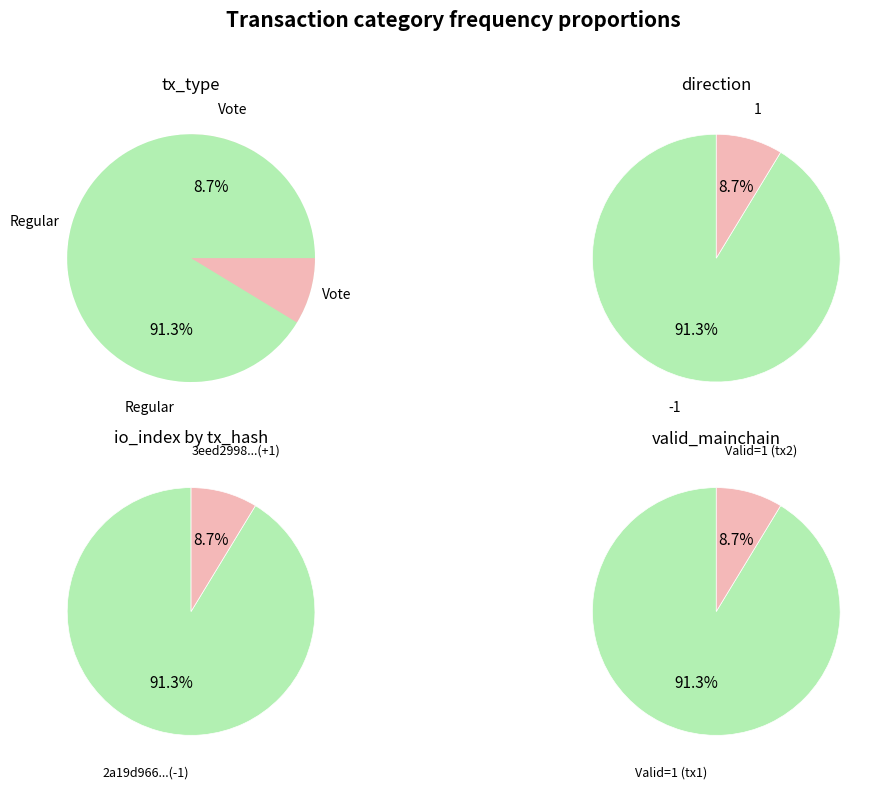

Is it true that tx_type is 91% of the pie?

True